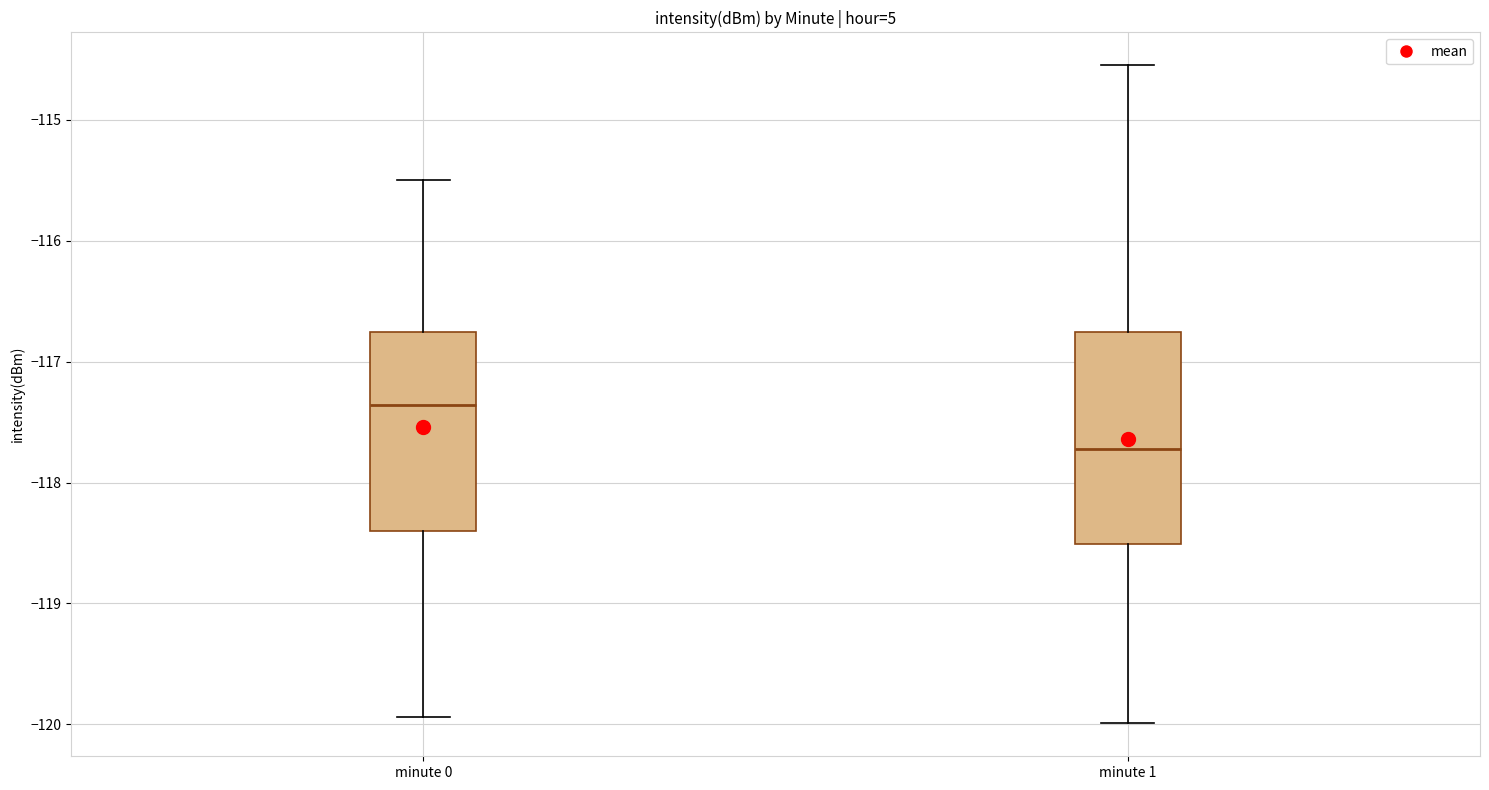

Where does the median line of the box for minute 1 sit on the y-axis? The values are not printed on the chart, so give them approximately, as read against the axis.

-117.7